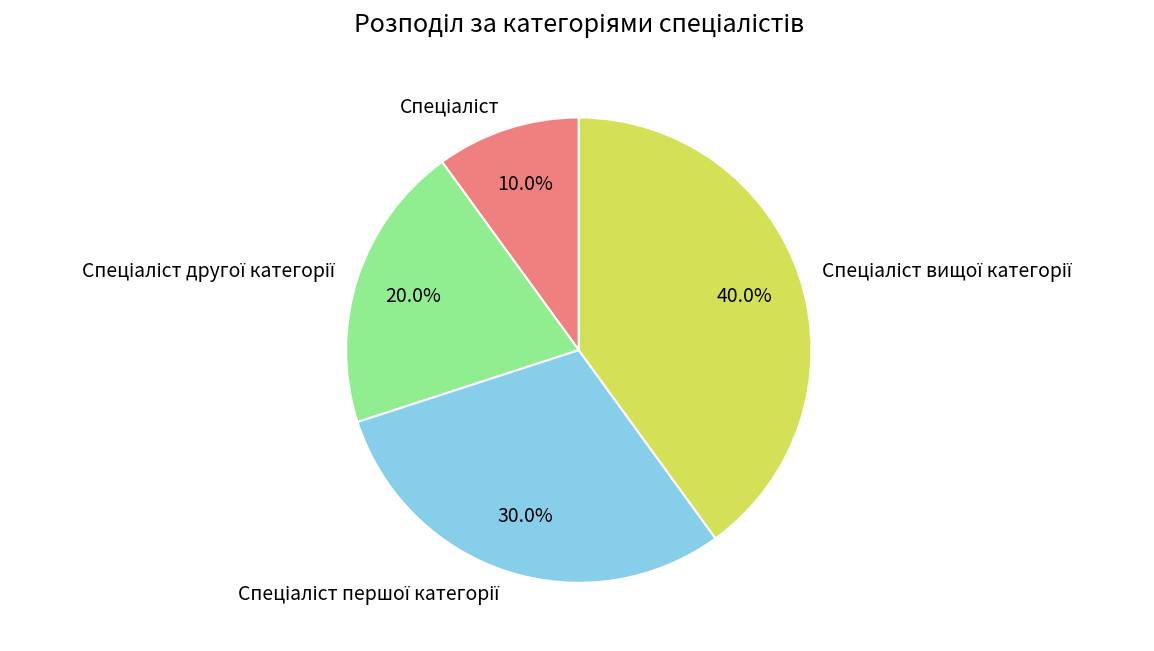

Does any single category account for the majority?

No